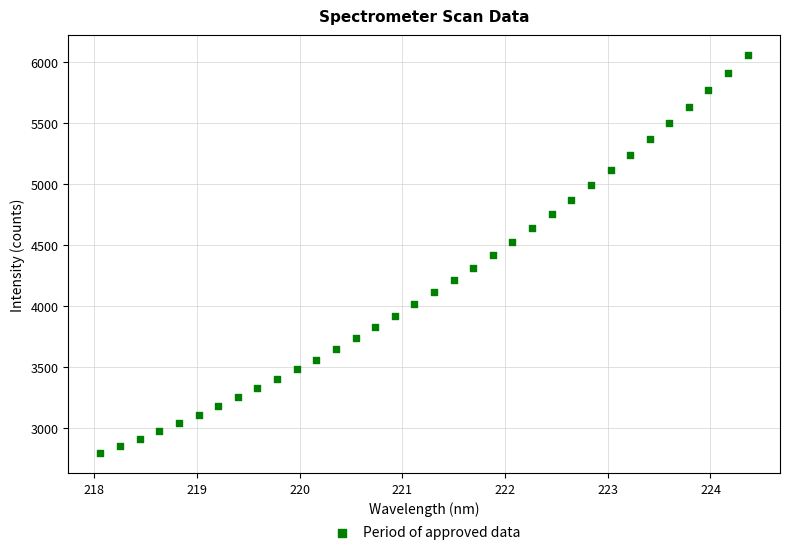

What is the range of X values (max minus min)?

6.3